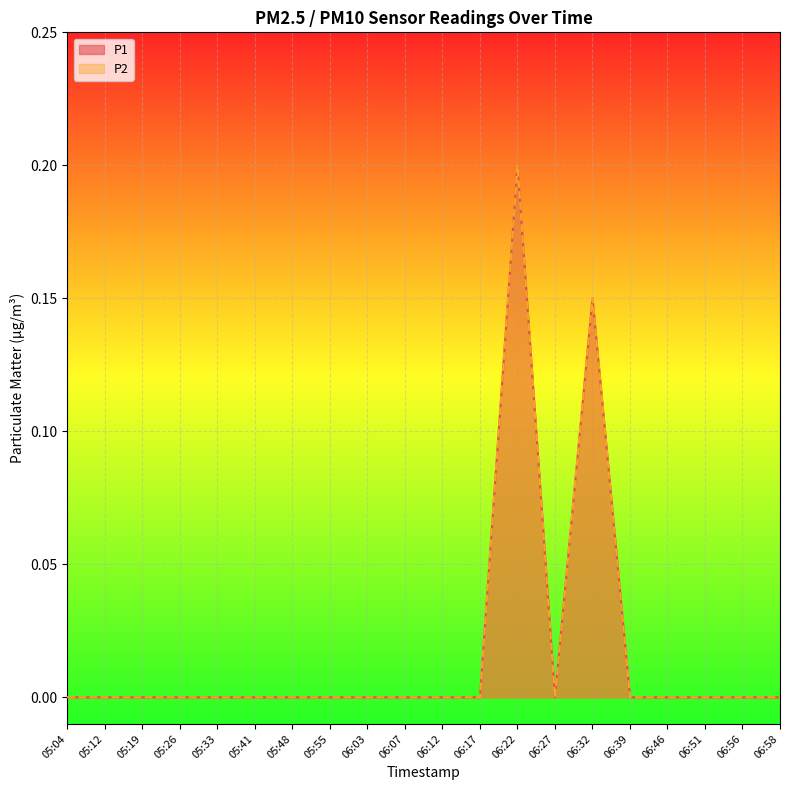

What is the label of the 11th point from the left?

06:12